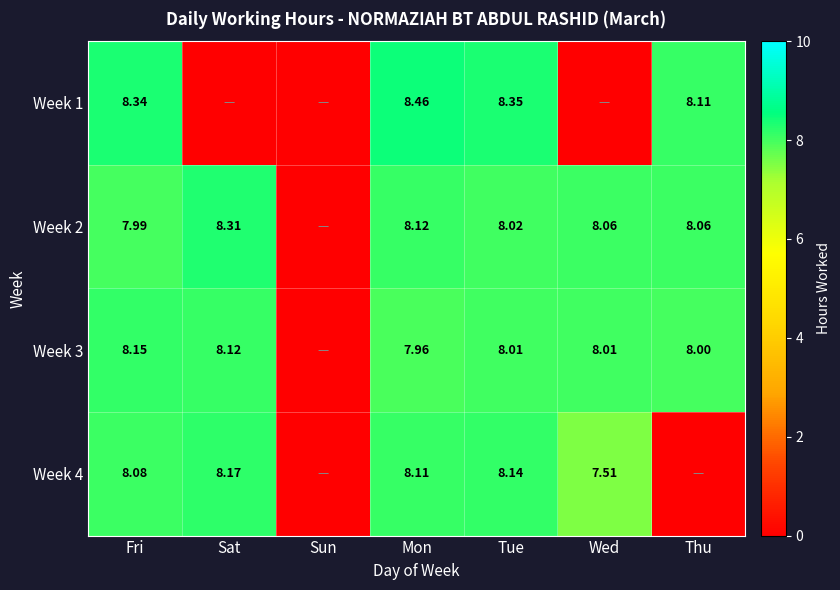

Is the value of Week 3 at Thu greater than the value of Week 4 at Wed?

Yes